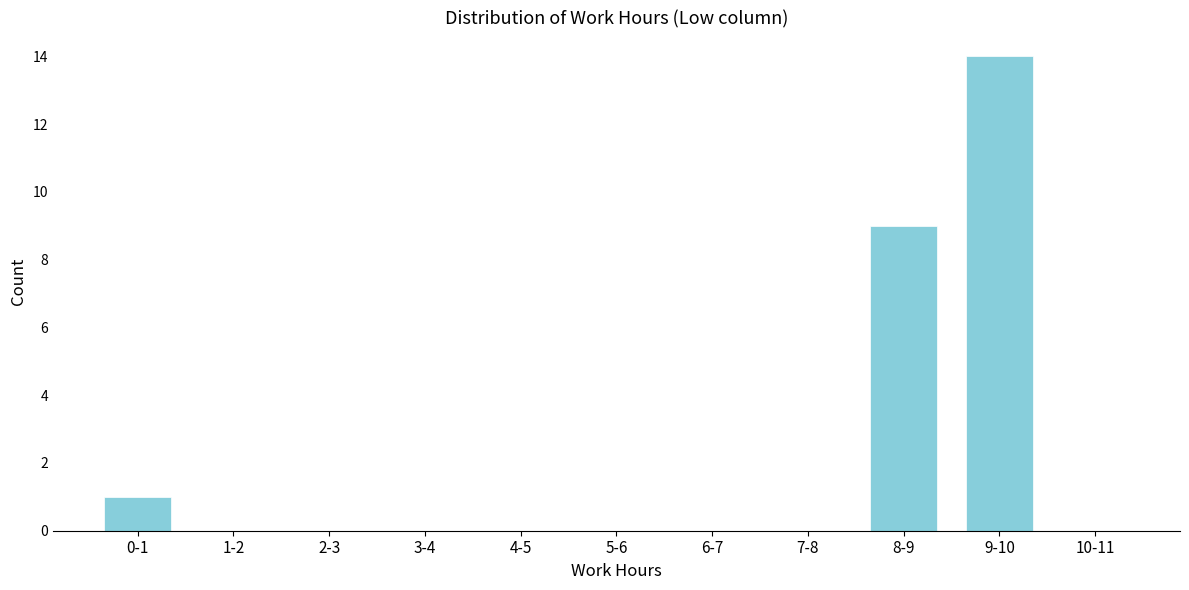

Reading left to right, transcribe all the data shown in this chart.

0-1=1	1-2=0	2-3=0	3-4=0	4-5=0	5-6=0	6-7=0	7-8=0	8-9=9	9-10=14	10-11=0